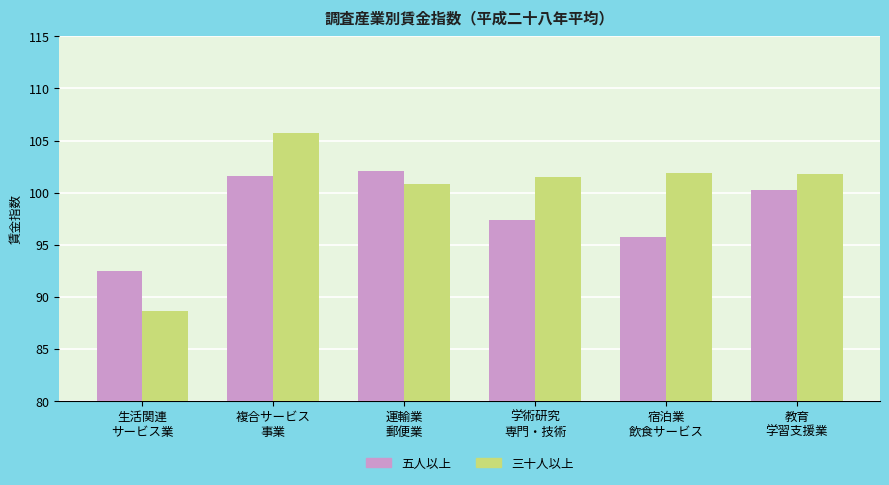

Is it true that 五人以上 equals 159.4 at 運輸業
郵便業?

False